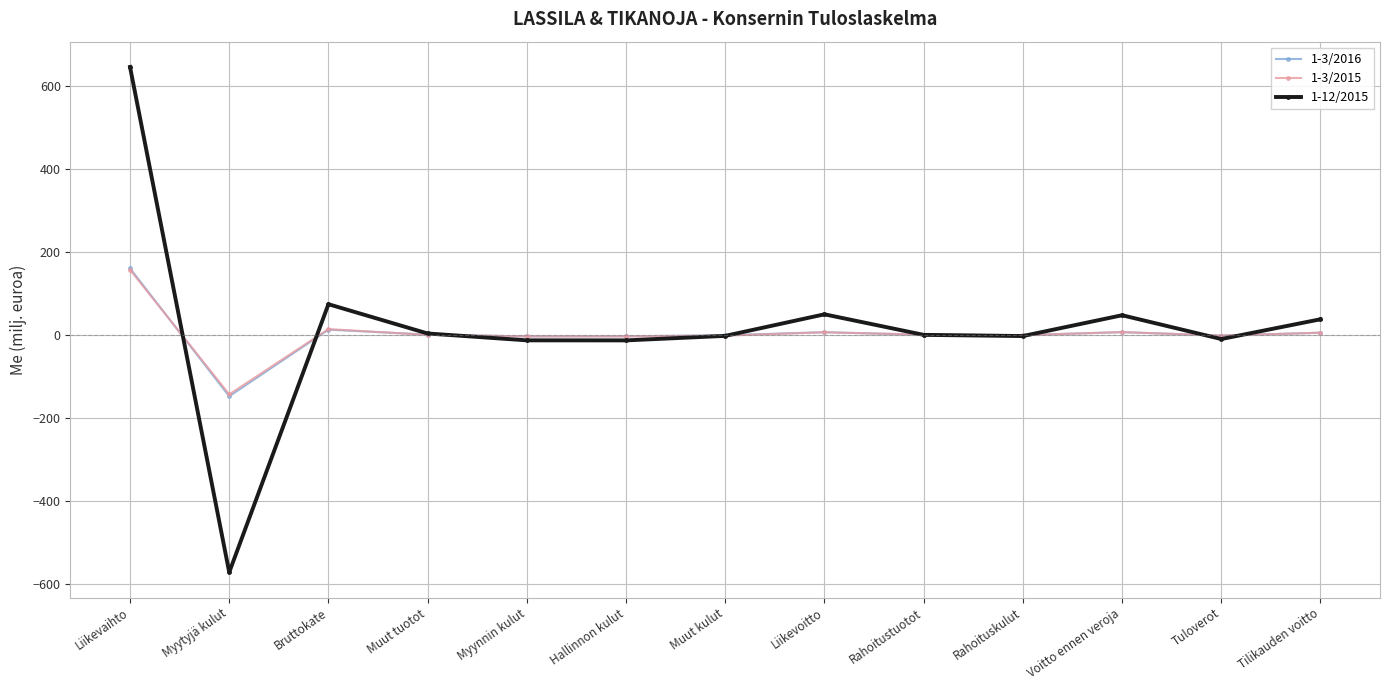

How many values in the 1-3/2016 series are below 0?

6